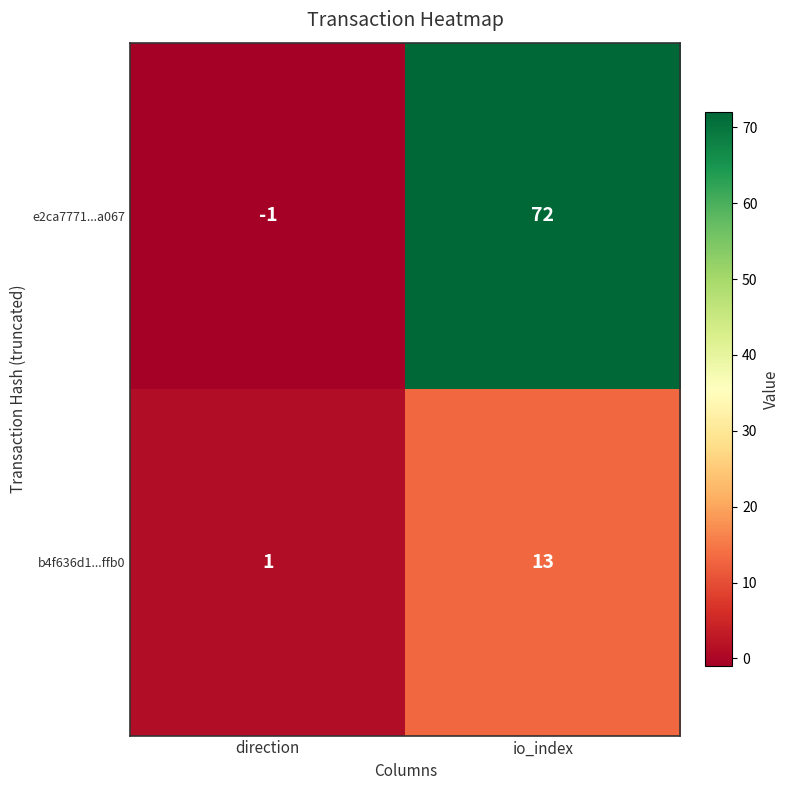

The e2ca7771...a067 series shows -1 at direction. True or false?

True